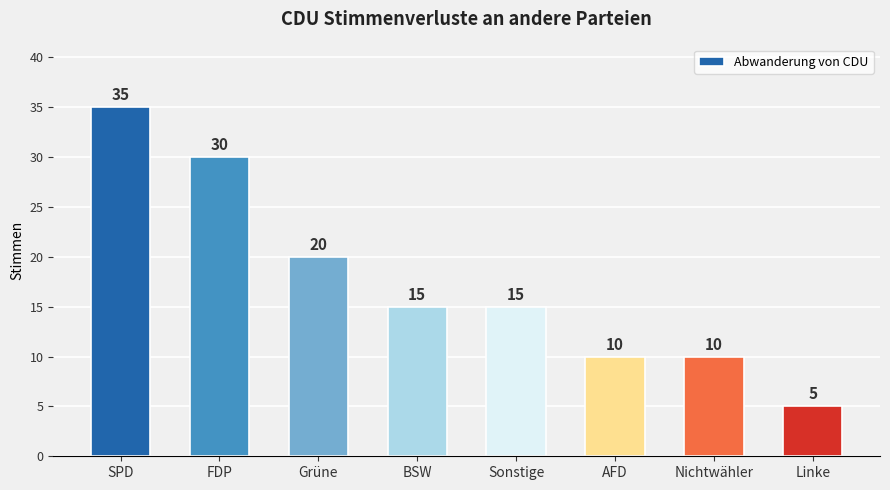

What is the difference between the values at SPD and Linke?

30